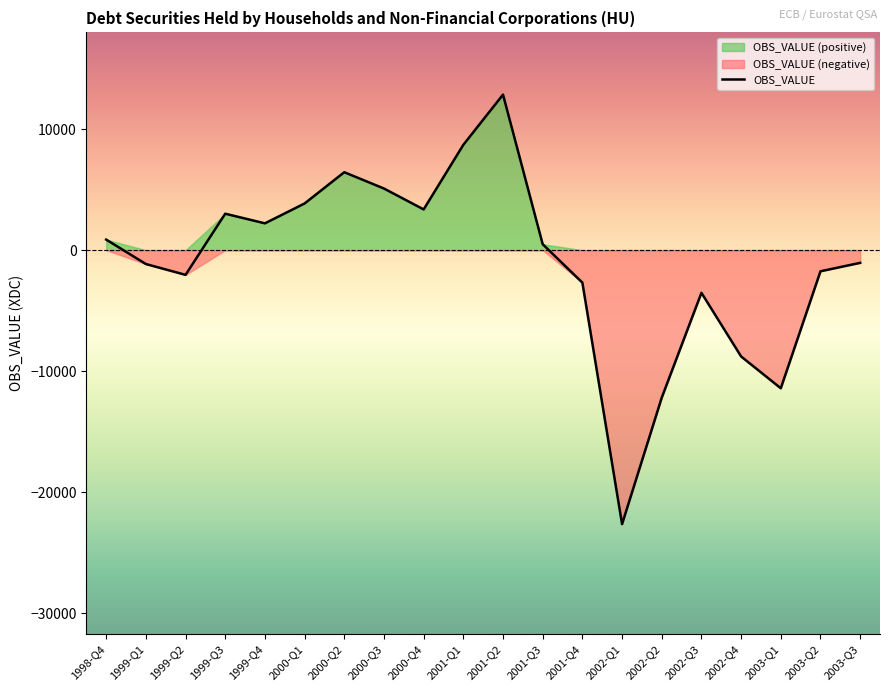

How many negative values are there?

10